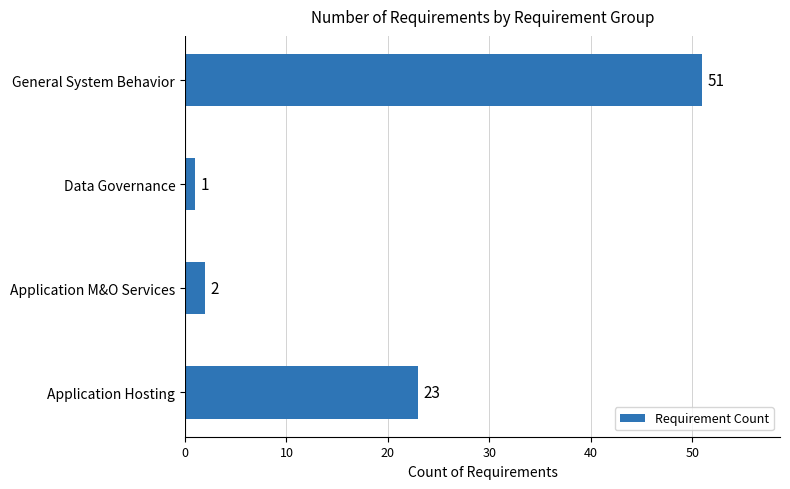

What is the average value?

19